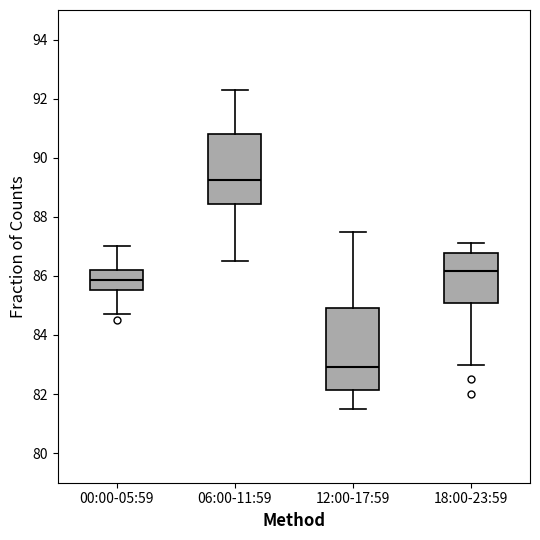

Which box has the highest median line?

06:00-11:59